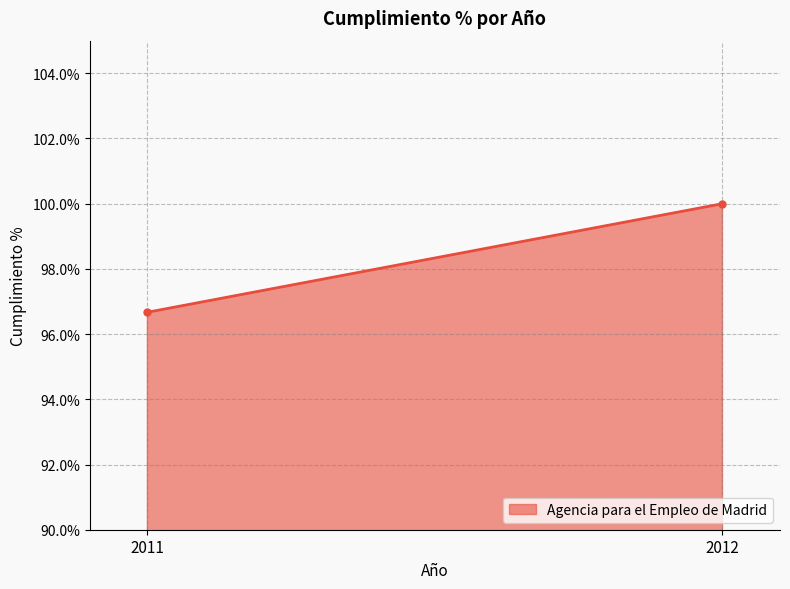

What is the sum of all values?

196.7